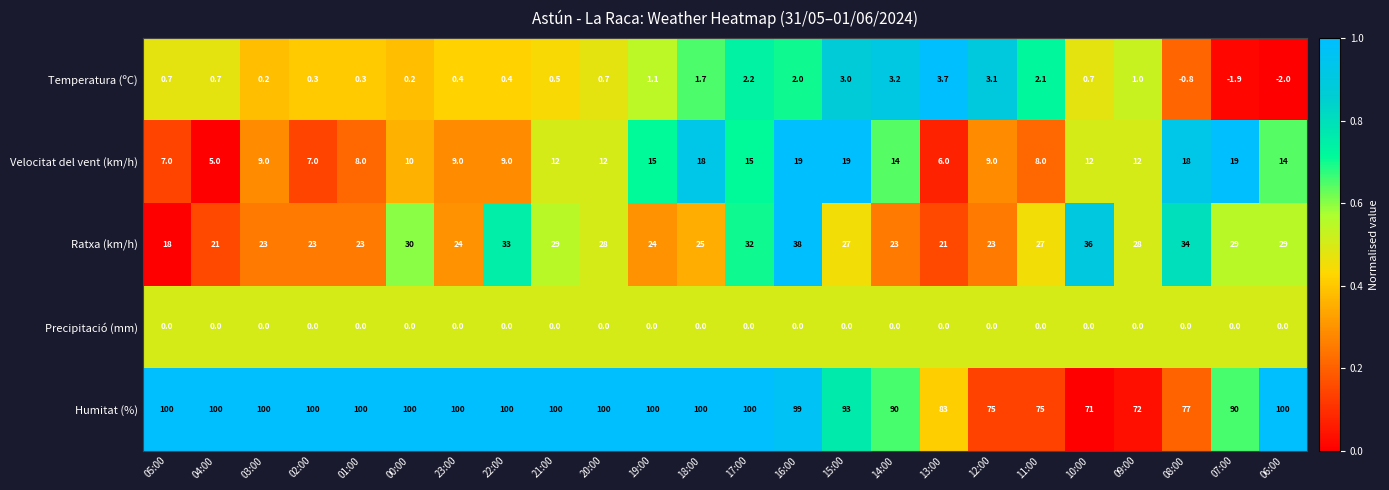

Which series has the largest range (max minus min)?

Humitat (%)